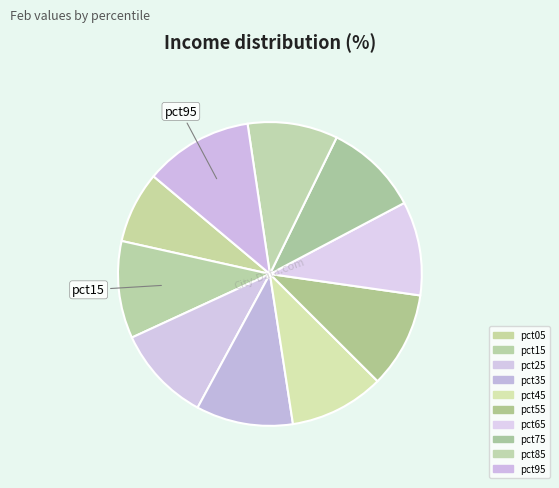

Count the number of slices in the pie.

10